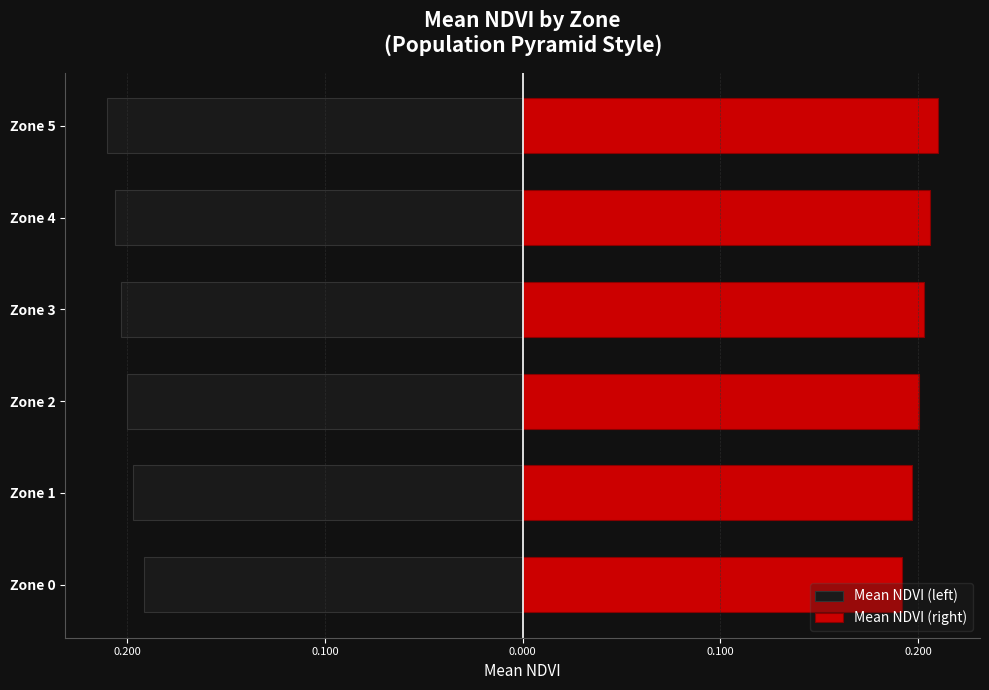

Which series has the largest total across all categories?

Mean NDVI (right)